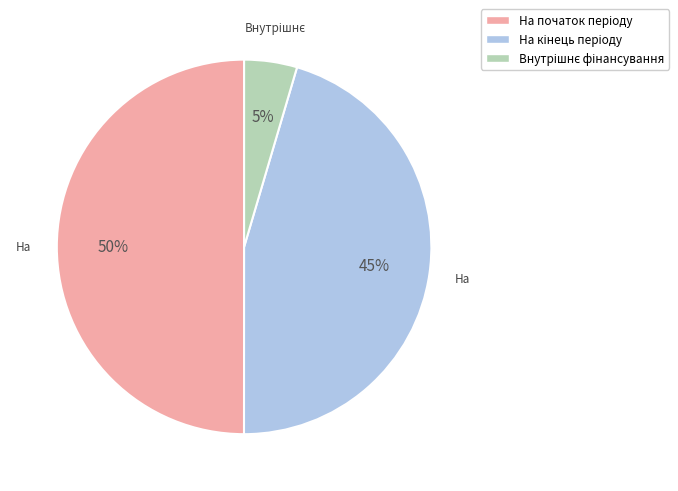

To the nearest percent, what is the difference between the largest and smallest slice percentages?

45%